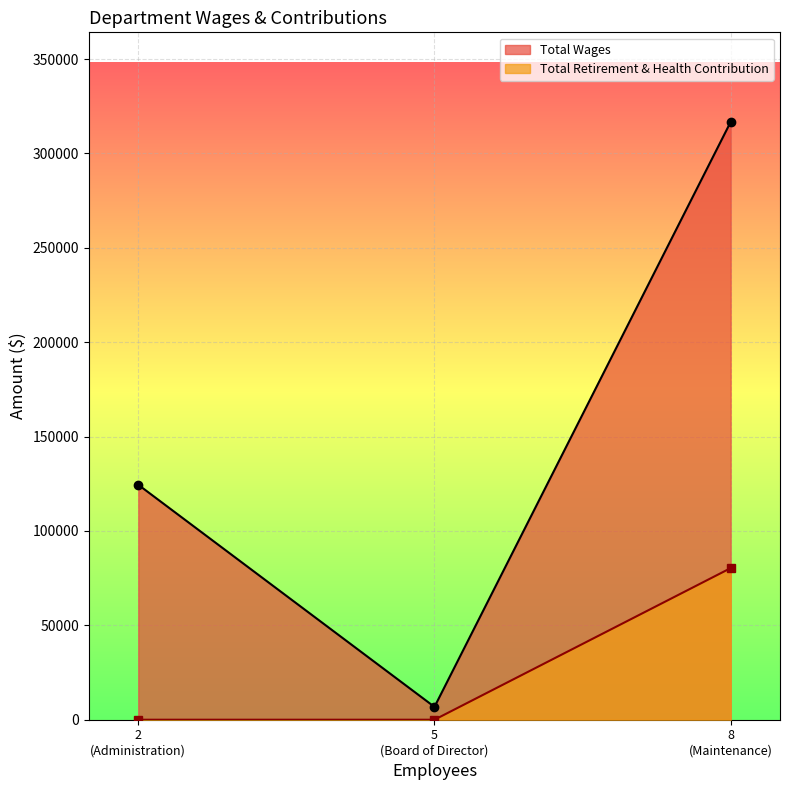

What is the greatest value displayed?

316678